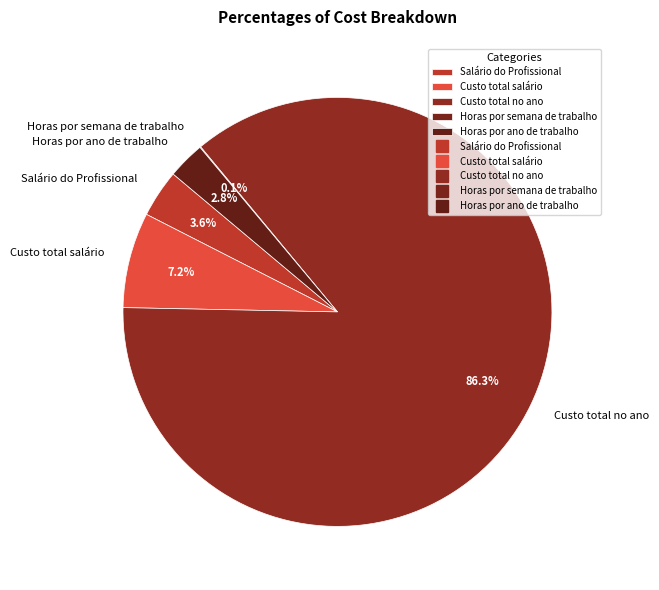

To the nearest percent, what percentage of the pie is Custo total salário?

7%